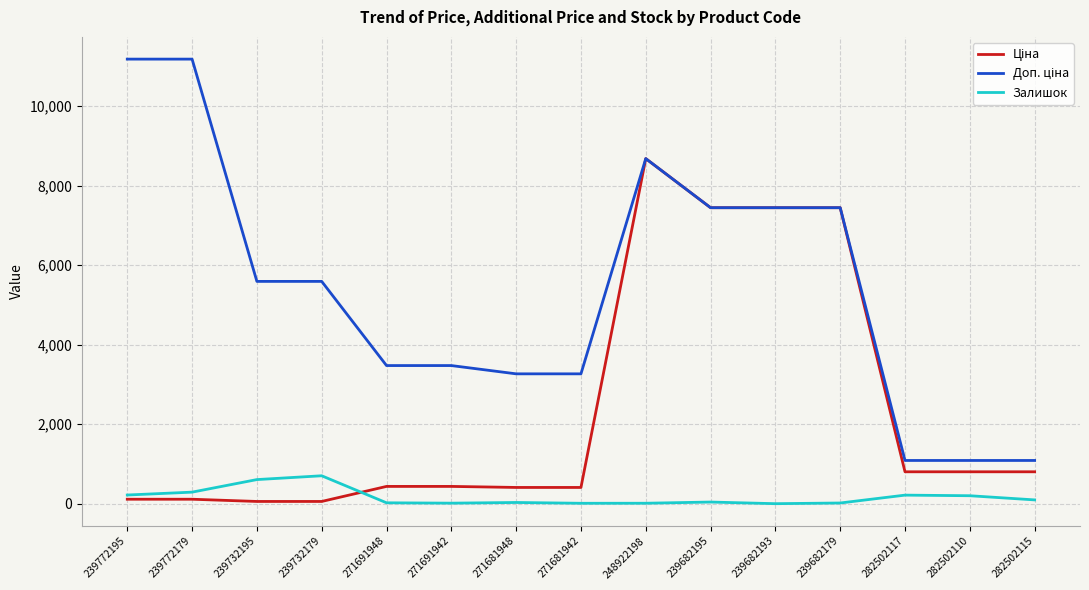

Does the chart have visible grid lines?

Yes